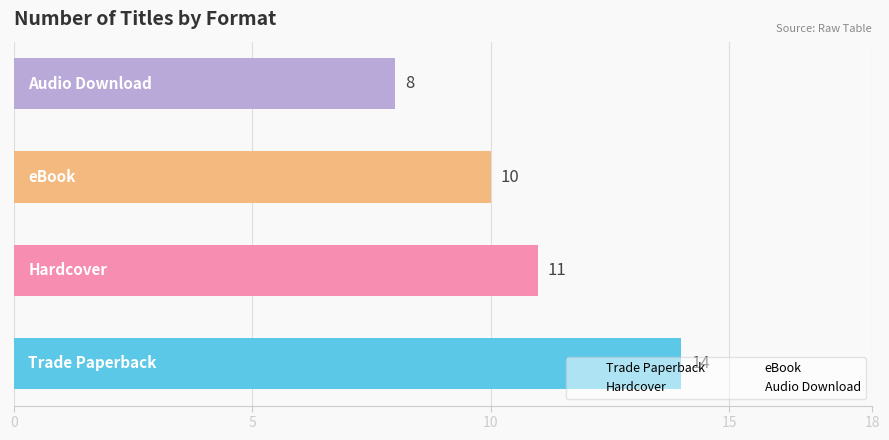

How many values are between 10 and 14?

3